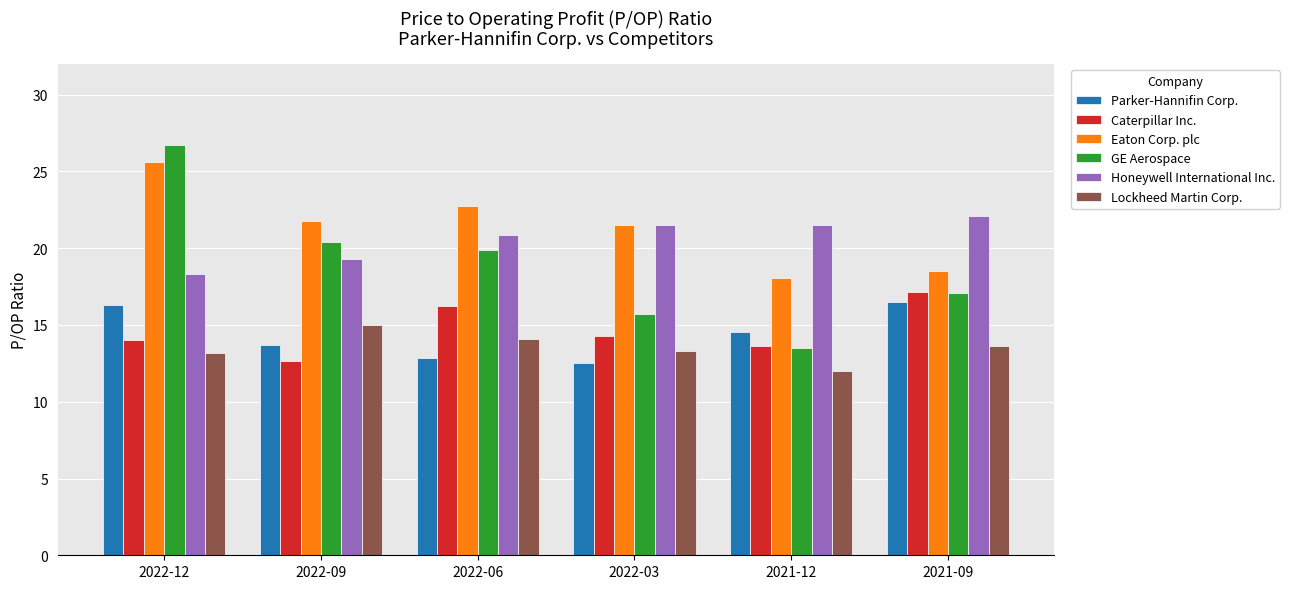

At which category is the sum across all series the highest?

2022-12